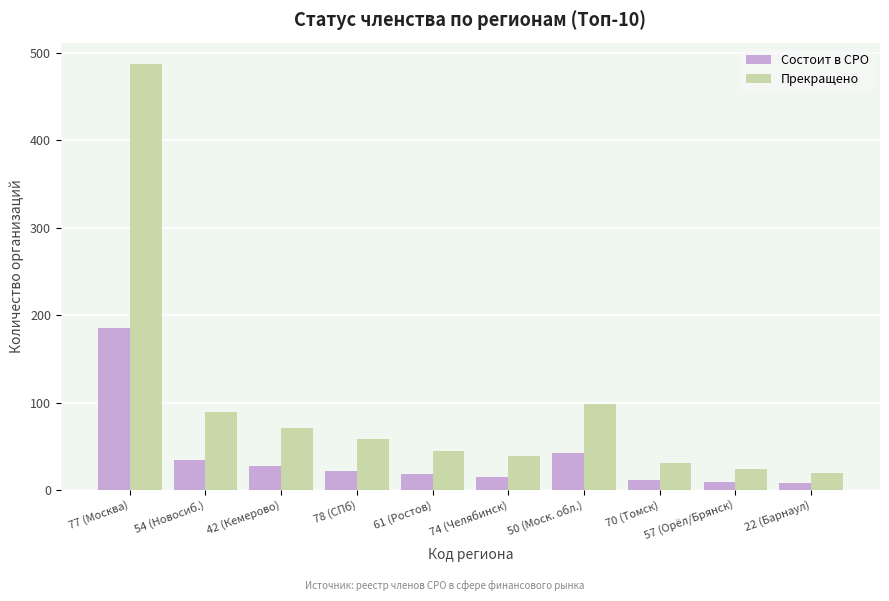

How many values in the Прекращено series are below 58?

5